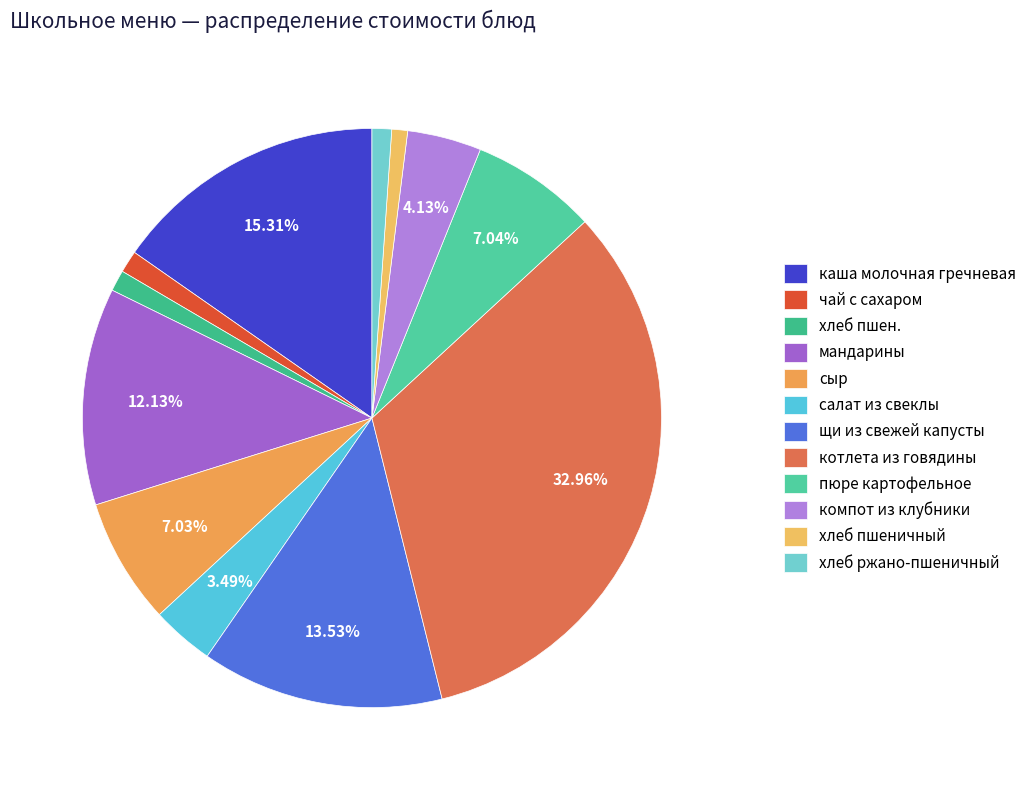

To the nearest percent, what percentage of the pie is каша молочная гречневая?

15%